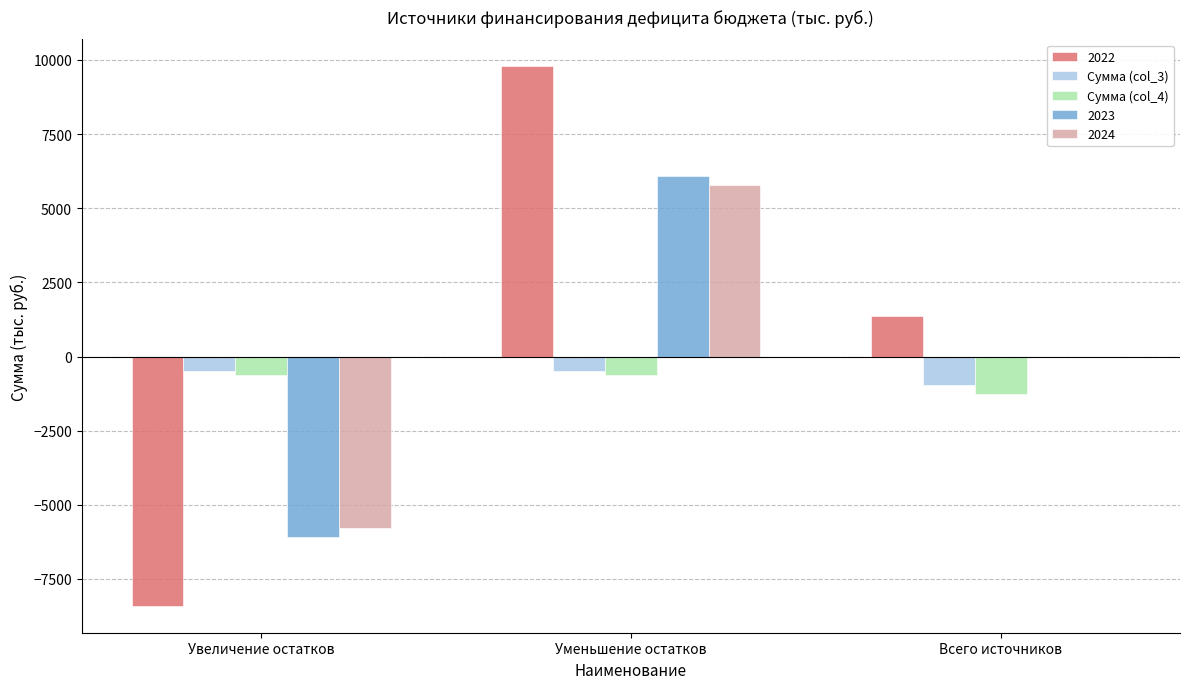

Where is 2022 nearest to the value 689?

Всего источников